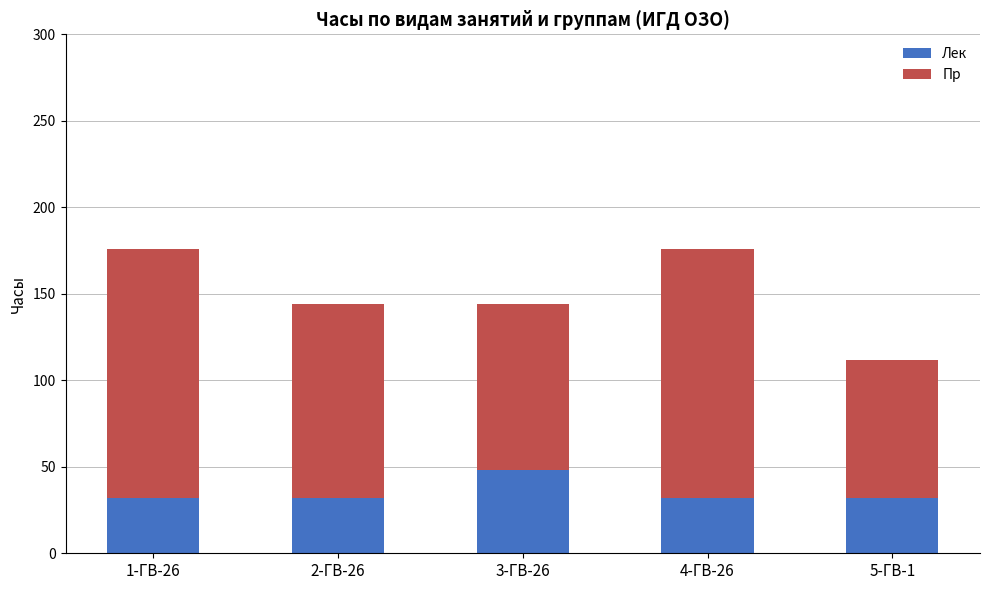

What is the minimum value for Лек?

32